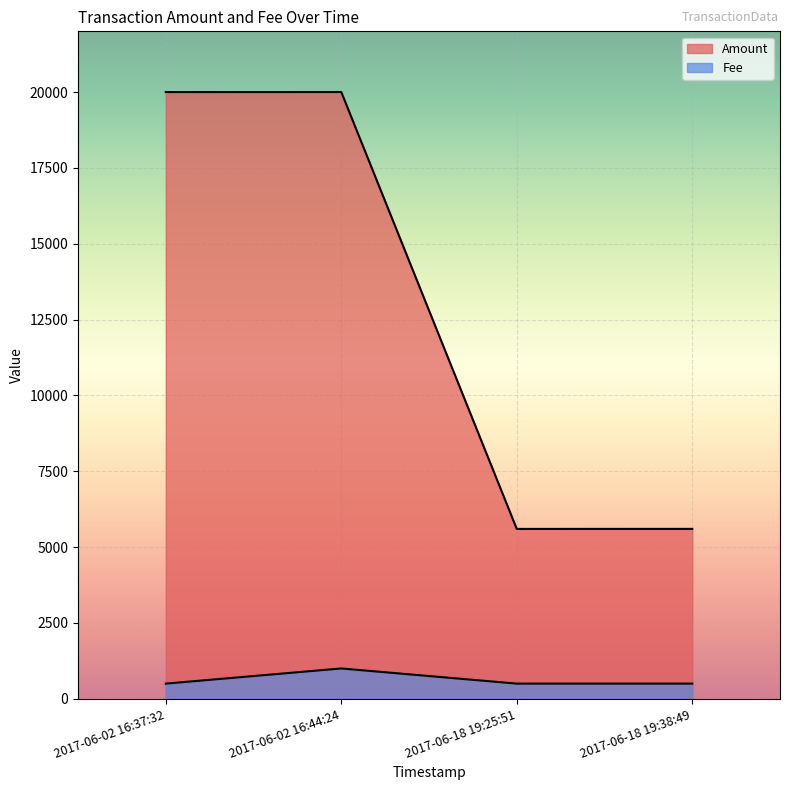

What value does the Amount series have at 2017-06-18 19:38:49, to the nearest 50?

5600